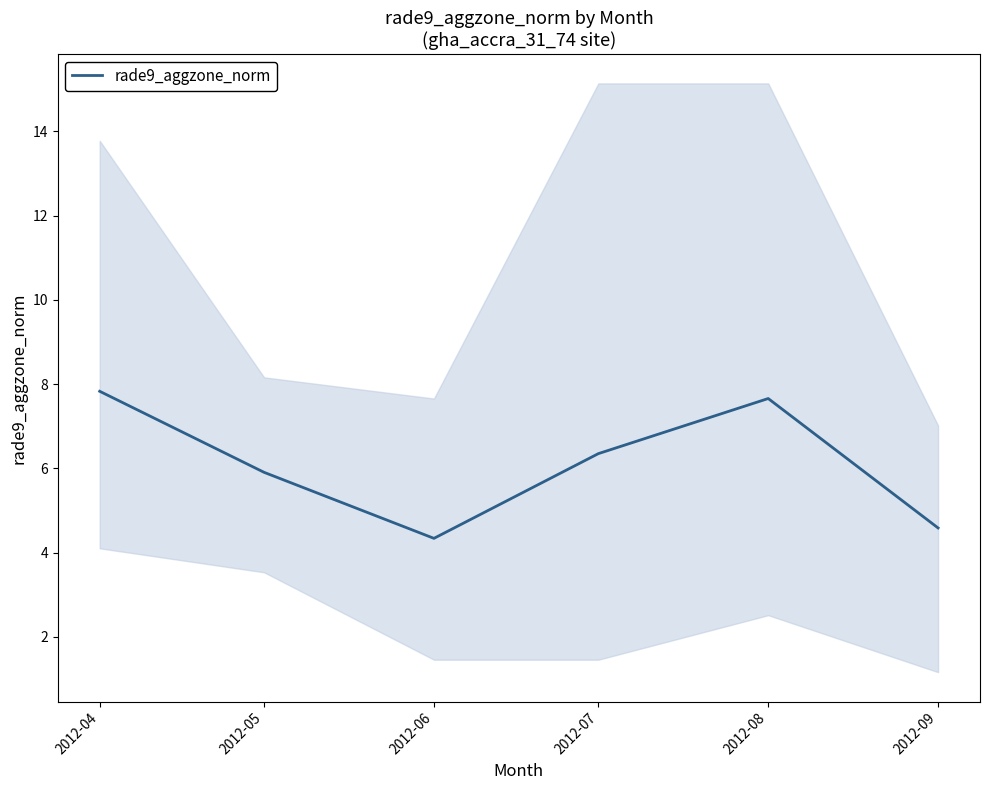

How many lines are shown in the chart?

1